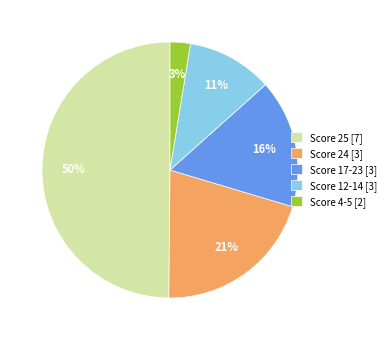

What percentage is the Score 12-14 [3] slice, to the nearest percent?

11%